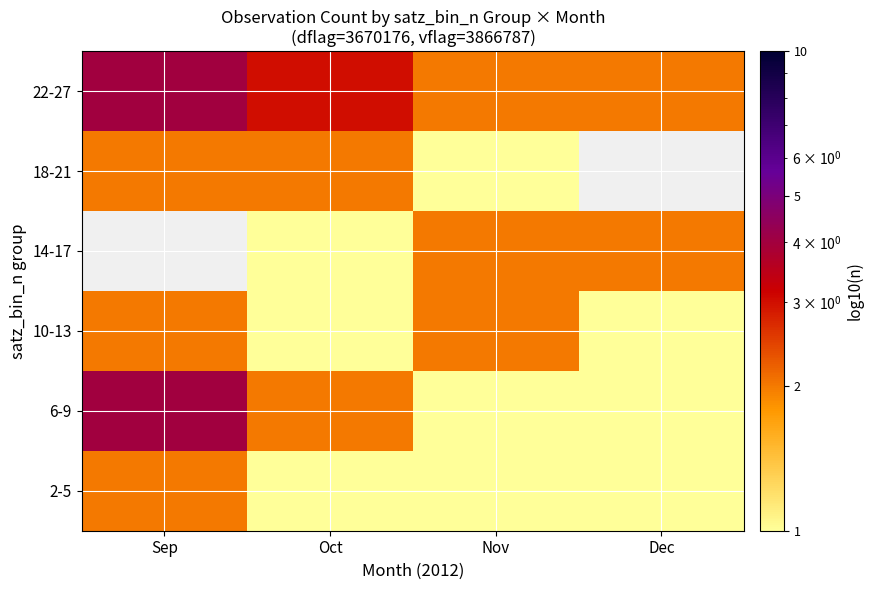

How many data points in 6-9 are above 2?

1